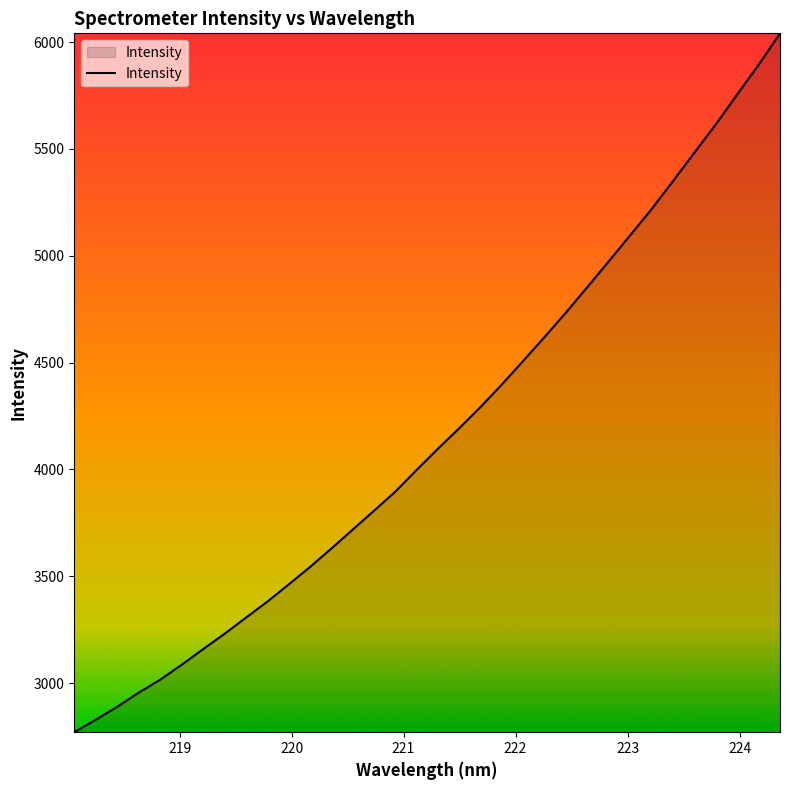

What is the smallest value displayed?

2770.3